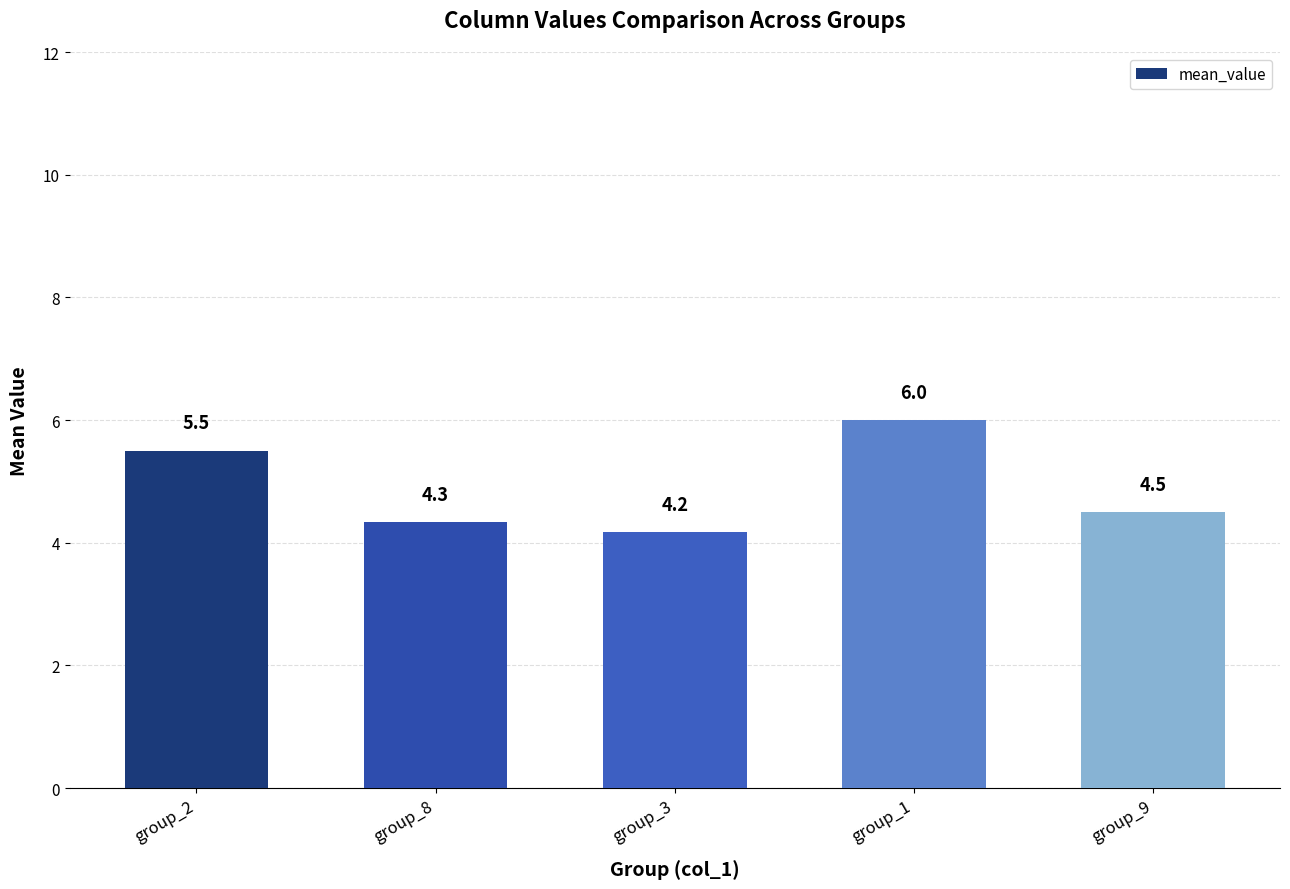

What is the average value?

4.9